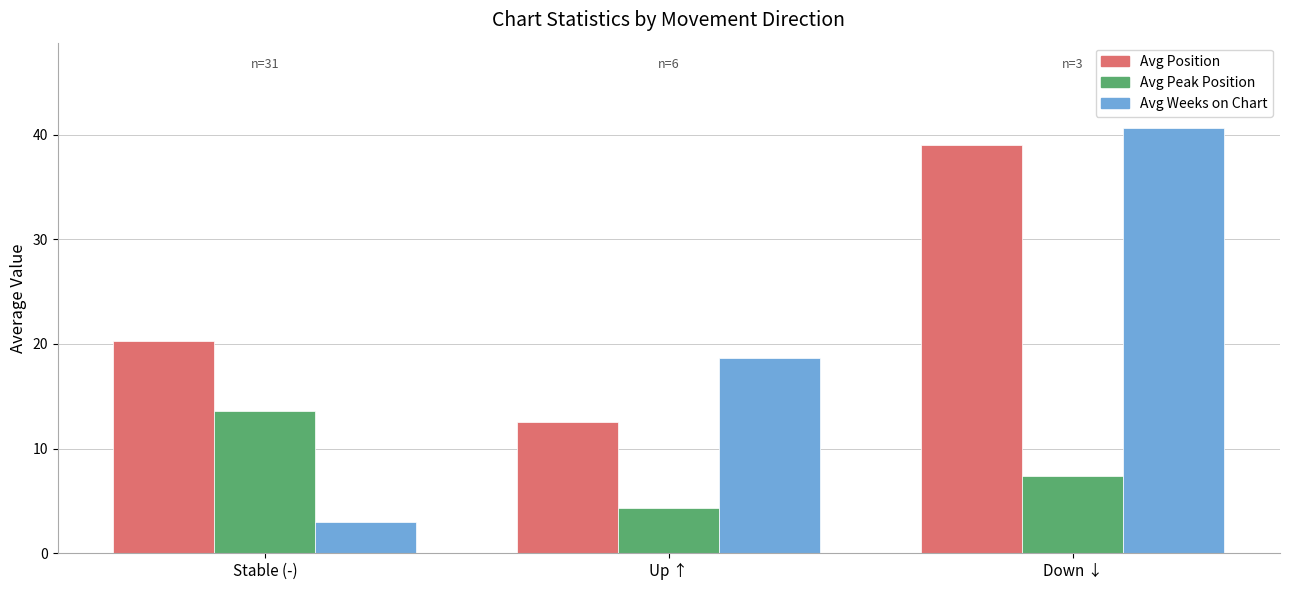

The Avg Peak Position series shows 7.3 at Down ↓. True or false?

True